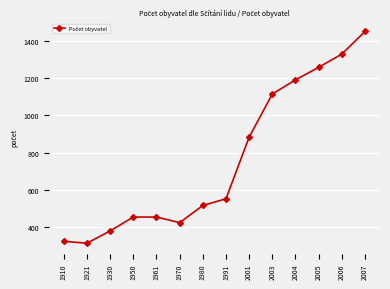

At which label is the value closest to 882?

2001